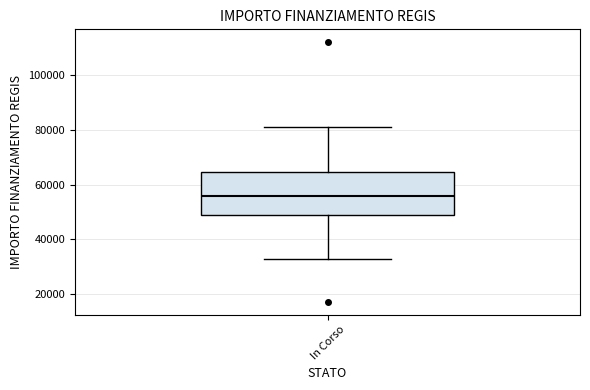

Transcribe this box plot: give where the median line is, the range the box spans, and where the two whiskers end, as read against the y-axis. The values are not printed on the chart, so give them approximately, as read against the axis.

median 56000, box 50000 to 64000, whiskers 32000 to 80000